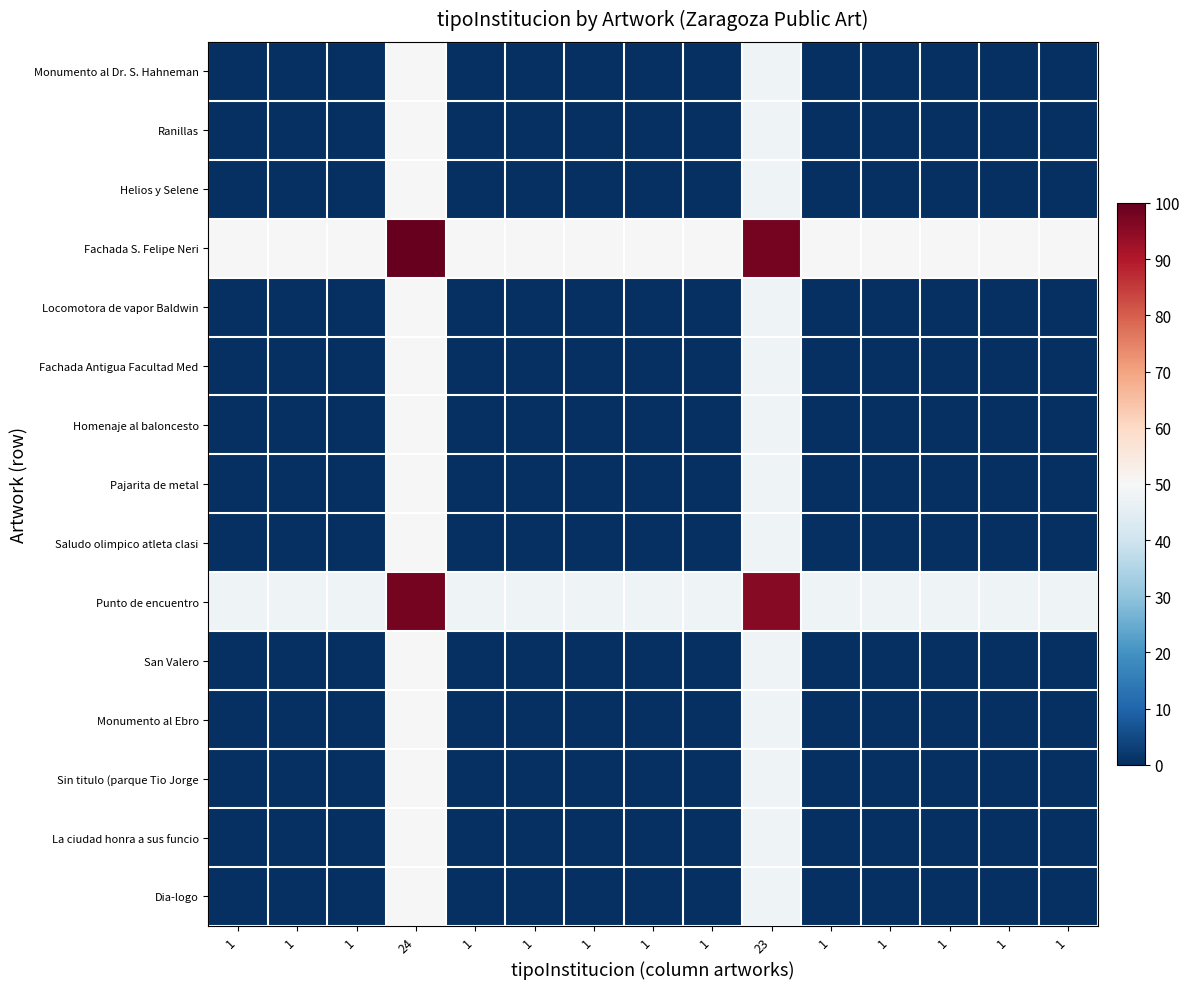

Reading left to right, list all the values displayed in this chart.

Monumento al Dr. S. Hahneman: 1=0.0	1=0.0	1=0.0	24=50.0	1=0.0	1=0.0	1=0.0	1=0.0	1=0.0	23=47.8	1=0.0	1=0.0	1=0.0	1=0.0	1=0.0
Ranillas: 1=0.0	1=0.0	1=0.0	24=50.0	1=0.0	1=0.0	1=0.0	1=0.0	1=0.0	23=47.8	1=0.0	1=0.0	1=0.0	1=0.0	1=0.0
Helios y Selene: 1=0.0	1=0.0	1=0.0	24=50.0	1=0.0	1=0.0	1=0.0	1=0.0	1=0.0	23=47.8	1=0.0	1=0.0	1=0.0	1=0.0	1=0.0
Fachada S. Felipe Neri: 1=50.0	1=50.0	1=50.0	24=100.0	1=50.0	1=50.0	1=50.0	1=50.0	1=50.0	23=97.8	1=50.0	1=50.0	1=50.0	1=50.0	1=50.0
Locomotora de vapor Baldwin: 1=0.0	1=0.0	1=0.0	24=50.0	1=0.0	1=0.0	1=0.0	1=0.0	1=0.0	23=47.8	1=0.0	1=0.0	1=0.0	1=0.0	1=0.0
Fachada Antigua Facultad Med: 1=0.0	1=0.0	1=0.0	24=50.0	1=0.0	1=0.0	1=0.0	1=0.0	1=0.0	23=47.8	1=0.0	1=0.0	1=0.0	1=0.0	1=0.0
Homenaje al baloncesto: 1=0.0	1=0.0	1=0.0	24=50.0	1=0.0	1=0.0	1=0.0	1=0.0	1=0.0	23=47.8	1=0.0	1=0.0	1=0.0	1=0.0	1=0.0
Pajarita de metal: 1=0.0	1=0.0	1=0.0	24=50.0	1=0.0	1=0.0	1=0.0	1=0.0	1=0.0	23=47.8	1=0.0	1=0.0	1=0.0	1=0.0	1=0.0
Saludo olimpico atleta clasi: 1=0.0	1=0.0	1=0.0	24=50.0	1=0.0	1=0.0	1=0.0	1=0.0	1=0.0	23=47.8	1=0.0	1=0.0	1=0.0	1=0.0	1=0.0
Punto de encuentro: 1=47.8	1=47.8	1=47.8	24=97.8	1=47.8	1=47.8	1=47.8	1=47.8	1=47.8	23=95.7	1=47.8	1=47.8	1=47.8	1=47.8	1=47.8
San Valero: 1=0.0	1=0.0	1=0.0	24=50.0	1=0.0	1=0.0	1=0.0	1=0.0	1=0.0	23=47.8	1=0.0	1=0.0	1=0.0	1=0.0	1=0.0
Monumento al Ebro: 1=0.0	1=0.0	1=0.0	24=50.0	1=0.0	1=0.0	1=0.0	1=0.0	1=0.0	23=47.8	1=0.0	1=0.0	1=0.0	1=0.0	1=0.0
Sin titulo (parque Tio Jorge: 1=0.0	1=0.0	1=0.0	24=50.0	1=0.0	1=0.0	1=0.0	1=0.0	1=0.0	23=47.8	1=0.0	1=0.0	1=0.0	1=0.0	1=0.0
La ciudad honra a sus funcio: 1=0.0	1=0.0	1=0.0	24=50.0	1=0.0	1=0.0	1=0.0	1=0.0	1=0.0	23=47.8	1=0.0	1=0.0	1=0.0	1=0.0	1=0.0
Dia-logo: 1=0.0	1=0.0	1=0.0	24=50.0	1=0.0	1=0.0	1=0.0	1=0.0	1=0.0	23=47.8	1=0.0	1=0.0	1=0.0	1=0.0	1=0.0